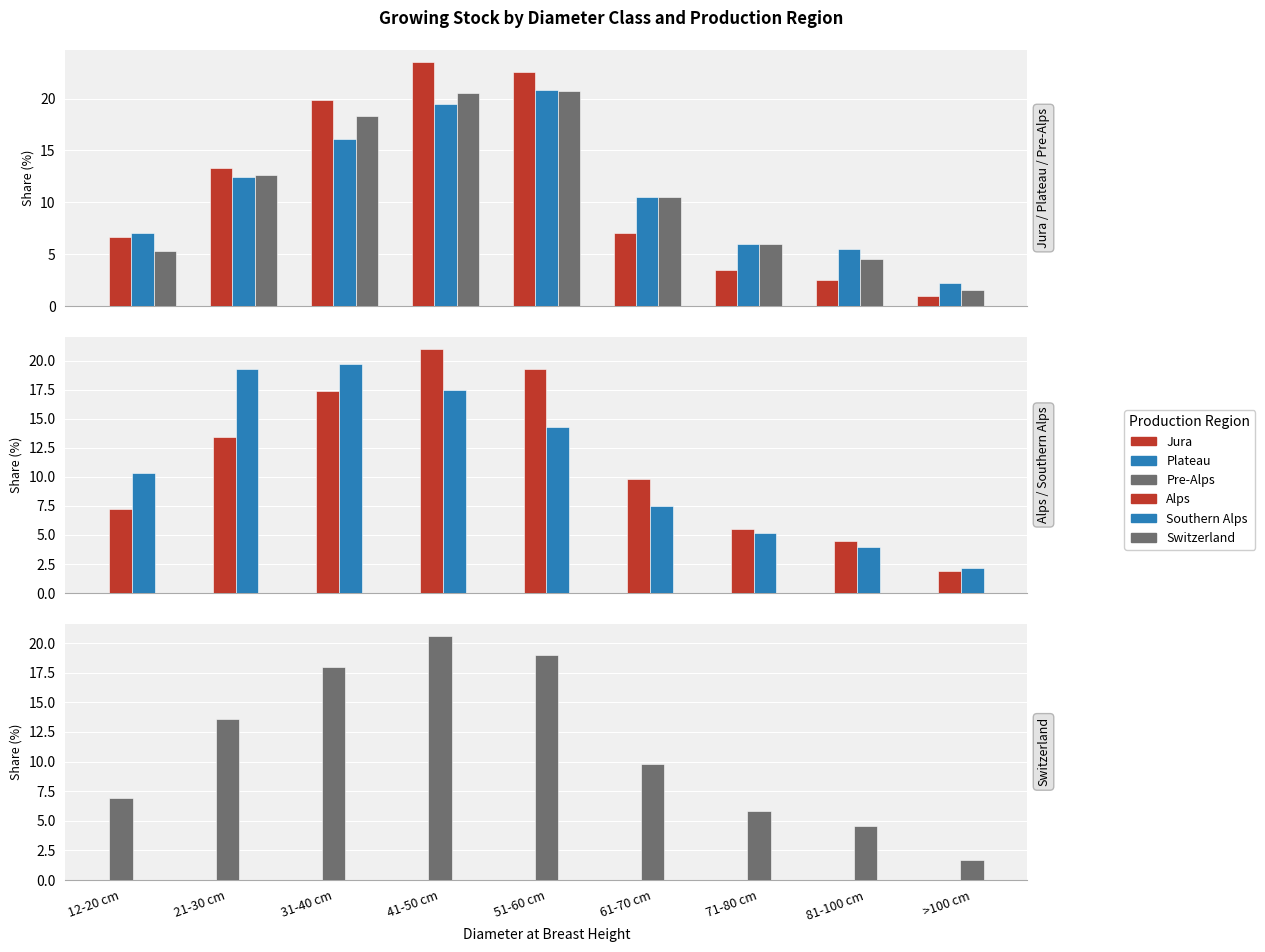

How many distinct data groups are displayed?

6